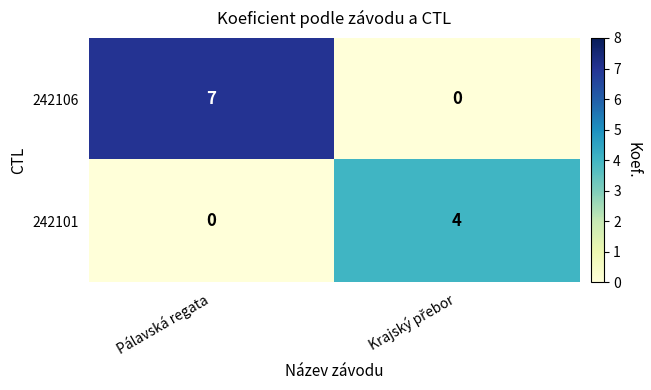

What is the total value across all series at Pálavská regata?

7